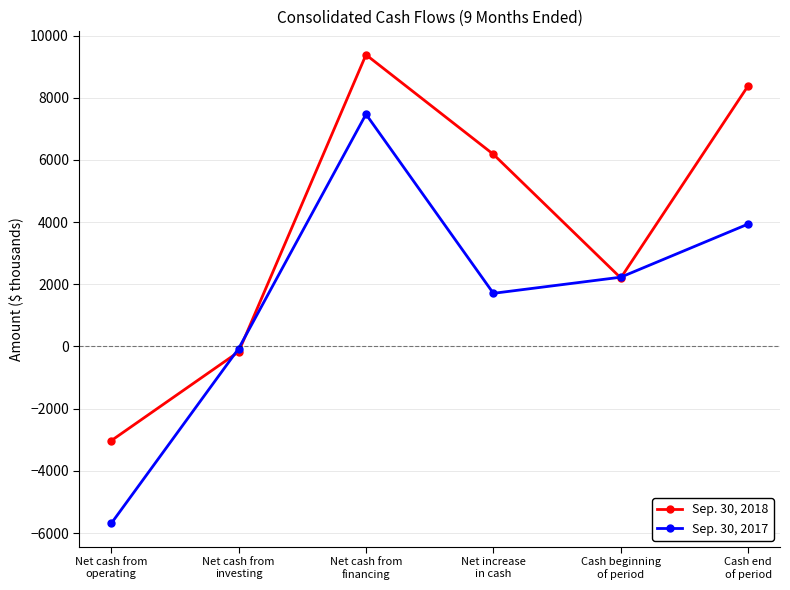

What are all the series names shown in the legend?

Sep. 30, 2018, Sep. 30, 2017